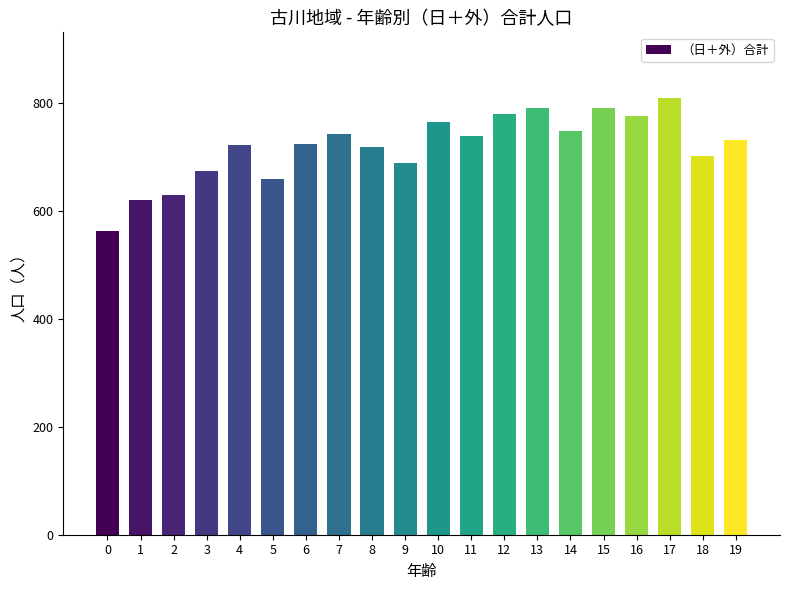

Which has a higher value, 16 or 7?

16